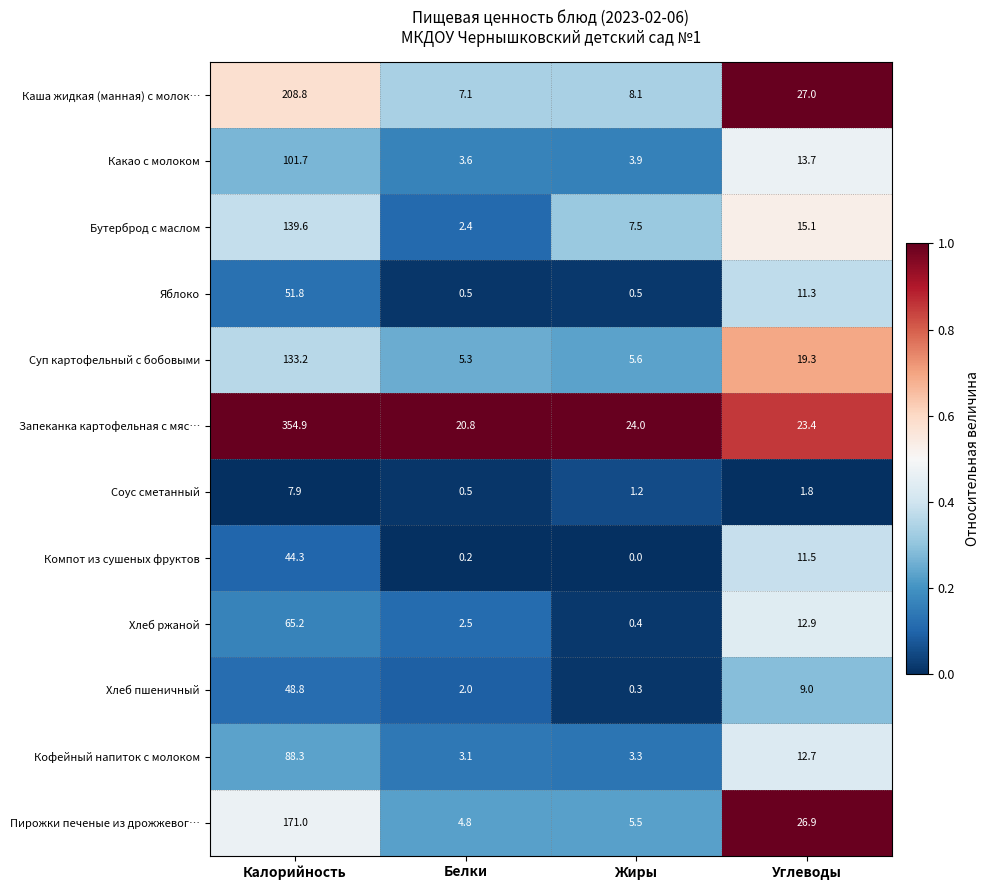

Which series has the largest total across all categories?

Запеканка картофельная с мяс…